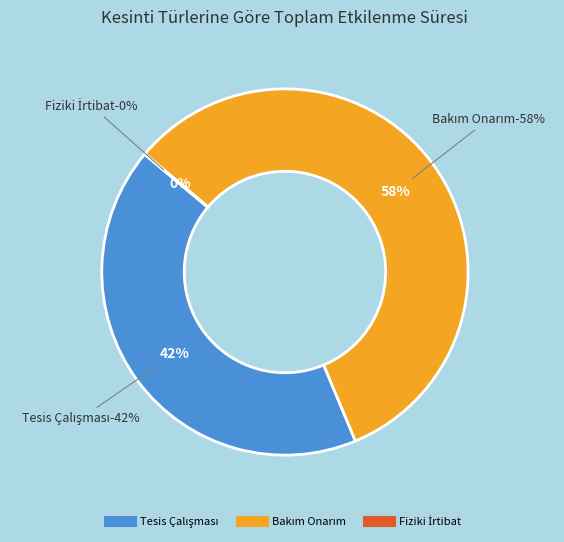

True or false: KESİNTİ 10 accounts for 45% of the total.

False